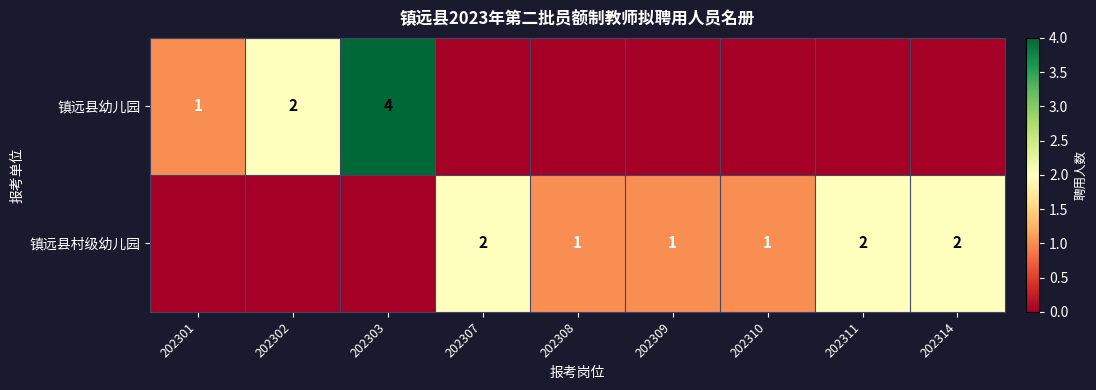

True or false: 镇远县幼儿园 has a value of 2 at 202302.

True